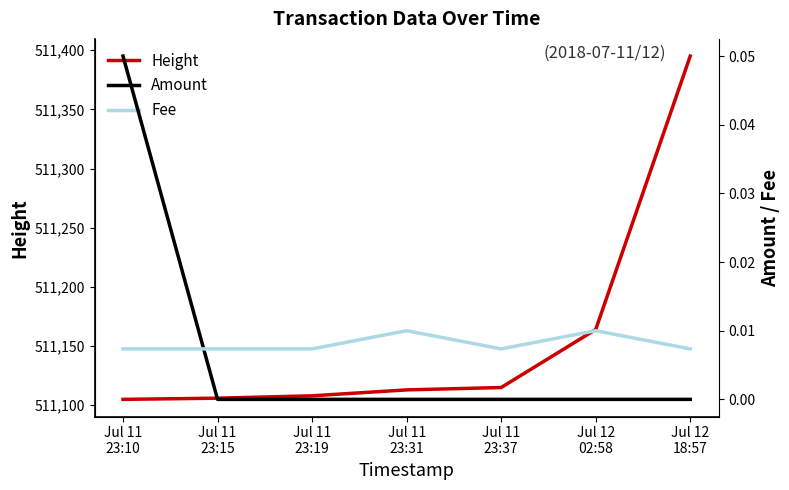

True or false: Amount has a value of 0.1 at Jul 11
23:10.

True